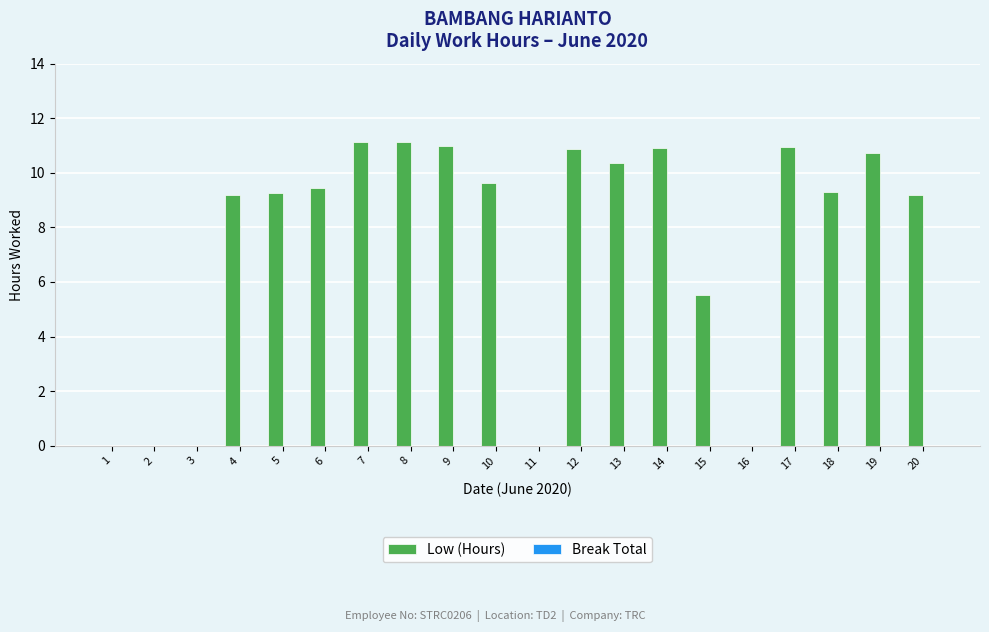

Are the bars horizontal?

No